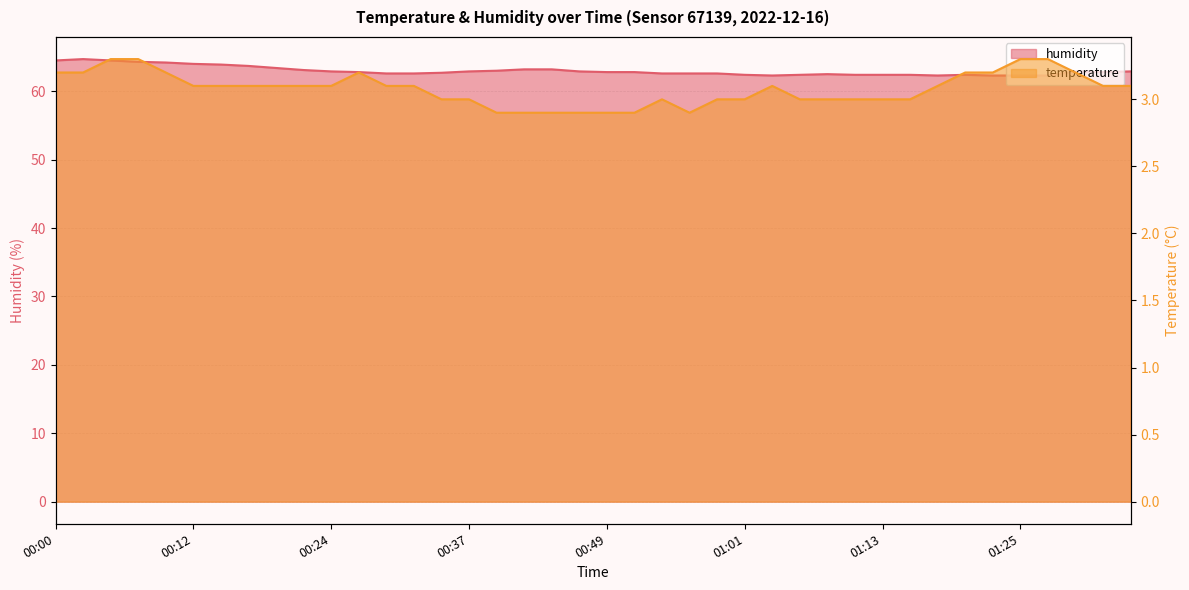

What is the total value across all series at 00:12?

67.1